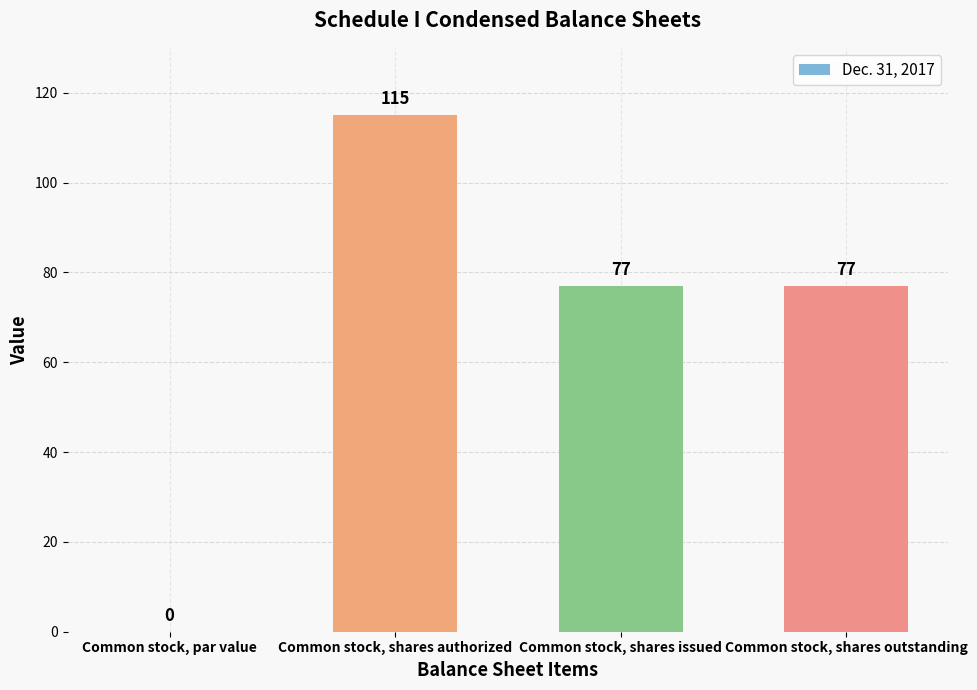

Reading left to right, transcribe all the data shown in this chart.

0	115	77	77